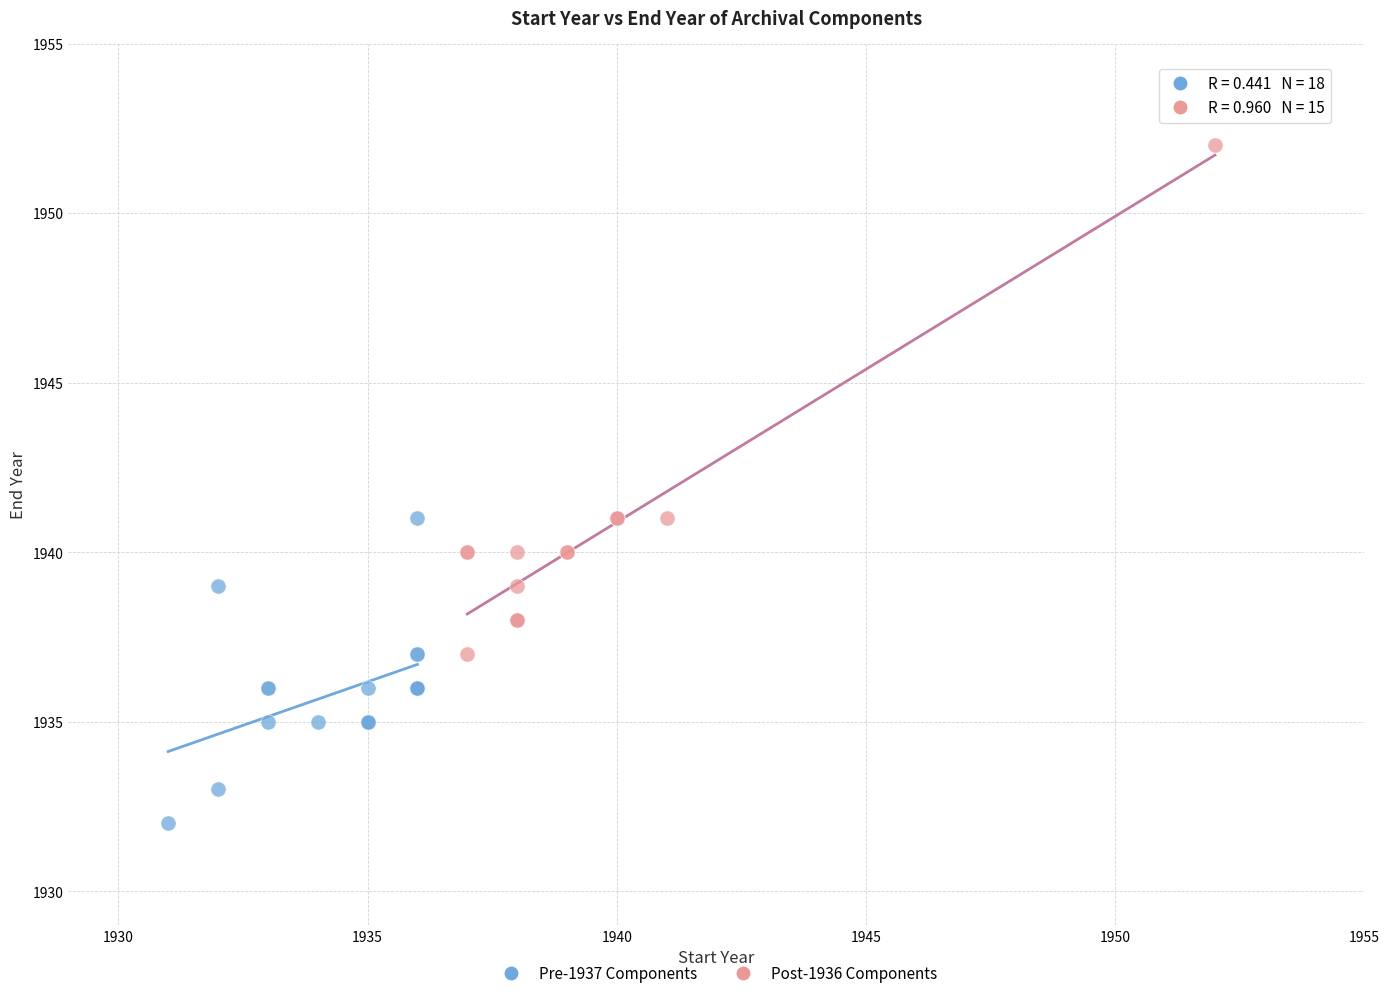

Which series has the widest spread of Y values?

Post-1936 Components